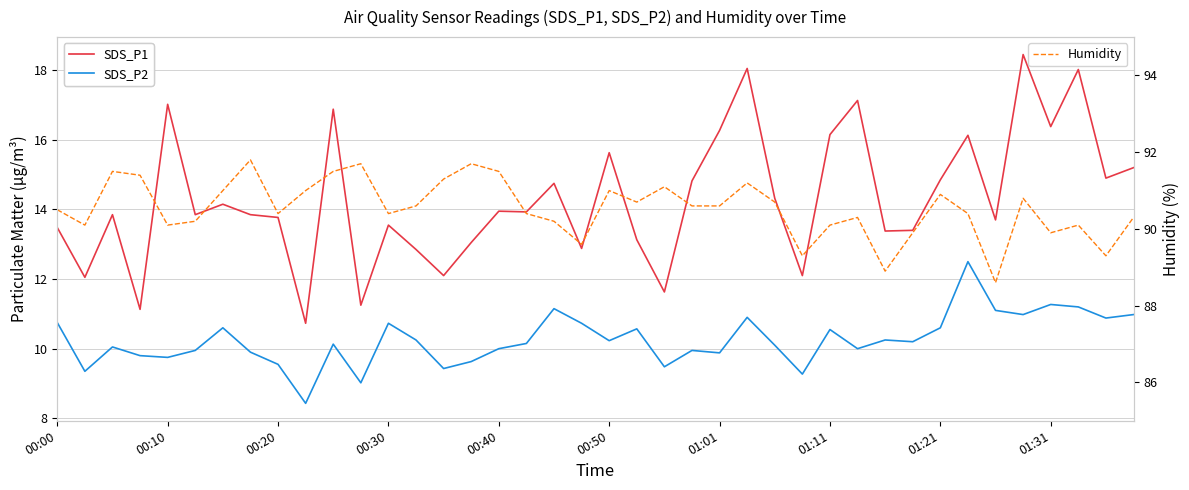

What is the maximum value for Humidity?

91.8